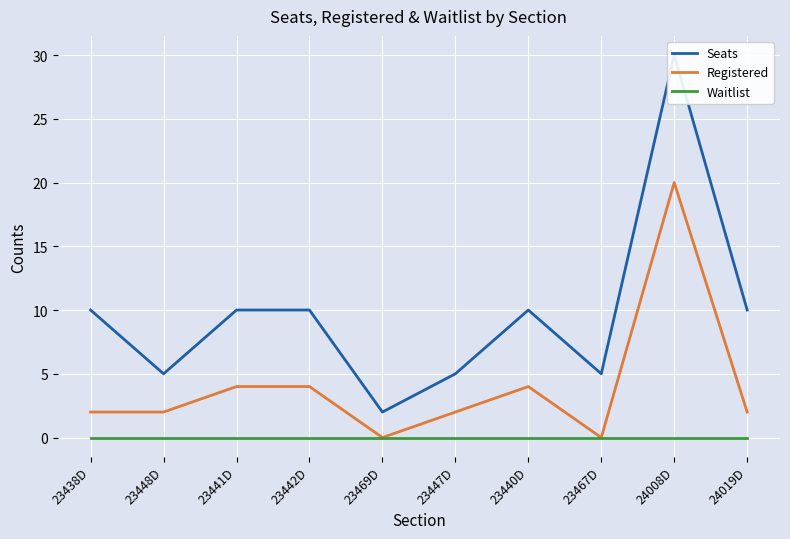

Is it true that Waitlist equals 0 at 23441D?

True